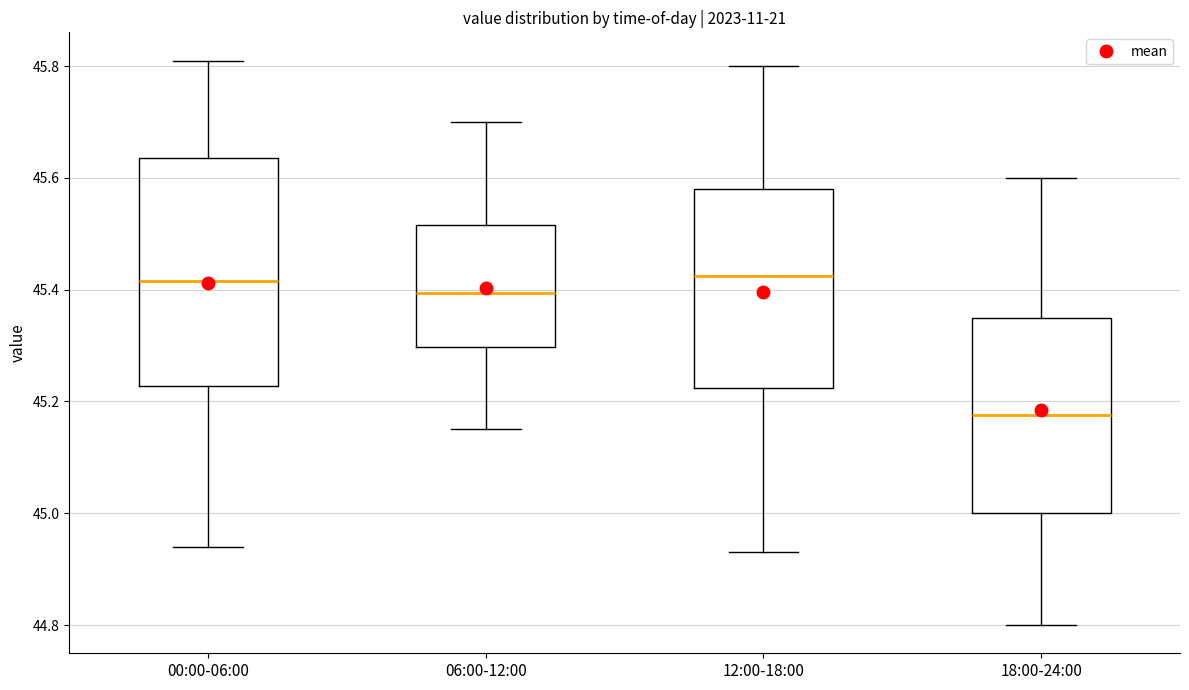

Reading left to right, transcribe this box plot: for each box, give where its median line is, the range the box spans, and where its two whiskers end, as read against the y-axis. The values are not printed on the chart, so give them approximately, as read against the axis.

00:00-06:00: median 45.42, box 45.22 to 45.64, whiskers 44.94 to 45.82
06:00-12:00: median 45.40, box 45.30 to 45.52, whiskers 45.16 to 45.70
12:00-18:00: median 45.42, box 45.22 to 45.58, whiskers 44.94 to 45.80
18:00-24:00: median 45.18, box 45.00 to 45.36, whiskers 44.80 to 45.60